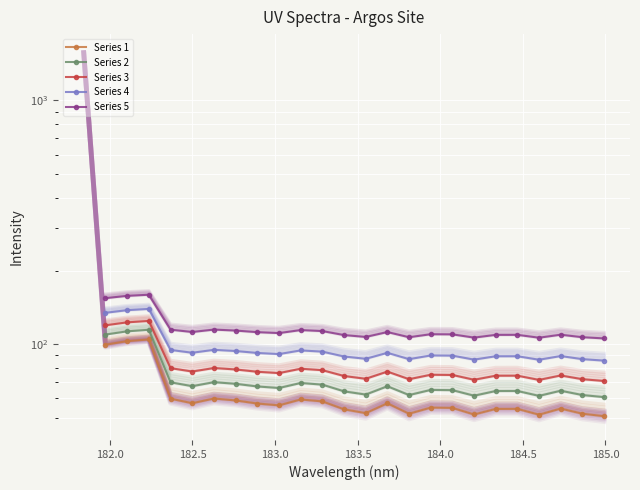

Rank the series by their maximum value, from highest to lowest.

Series 5, Series 4, Series 3, Series 2, Series 1